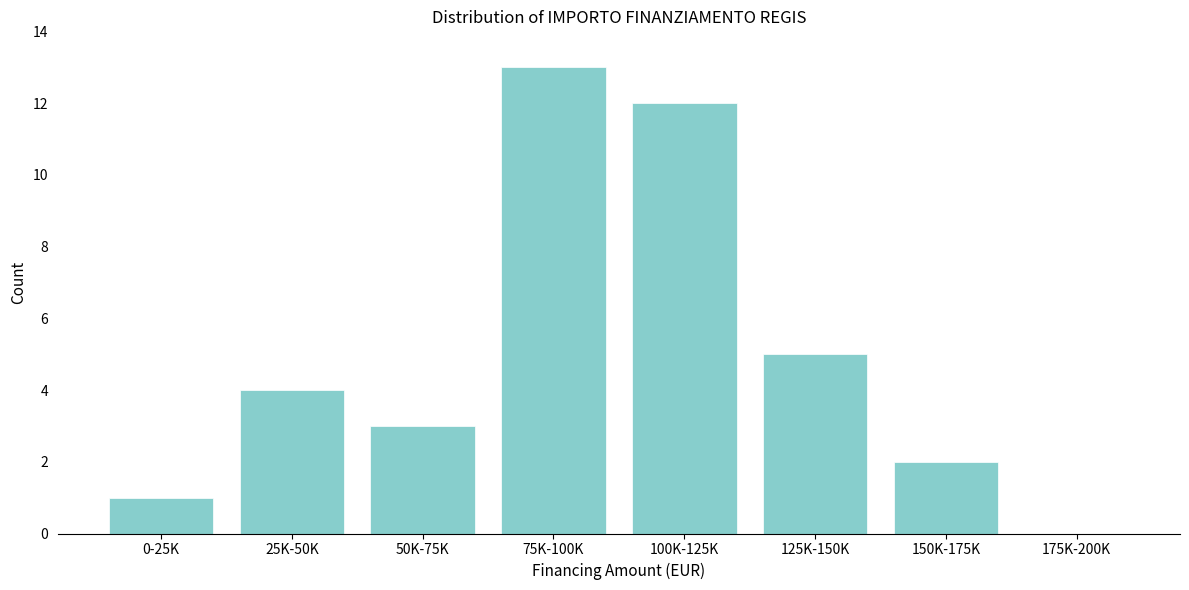

Reading right to left, what are all the values shown in this chart?

175K-200K=0	150K-175K=2	125K-150K=5	100K-125K=12	75K-100K=13	50K-75K=3	25K-50K=4	0-25K=1